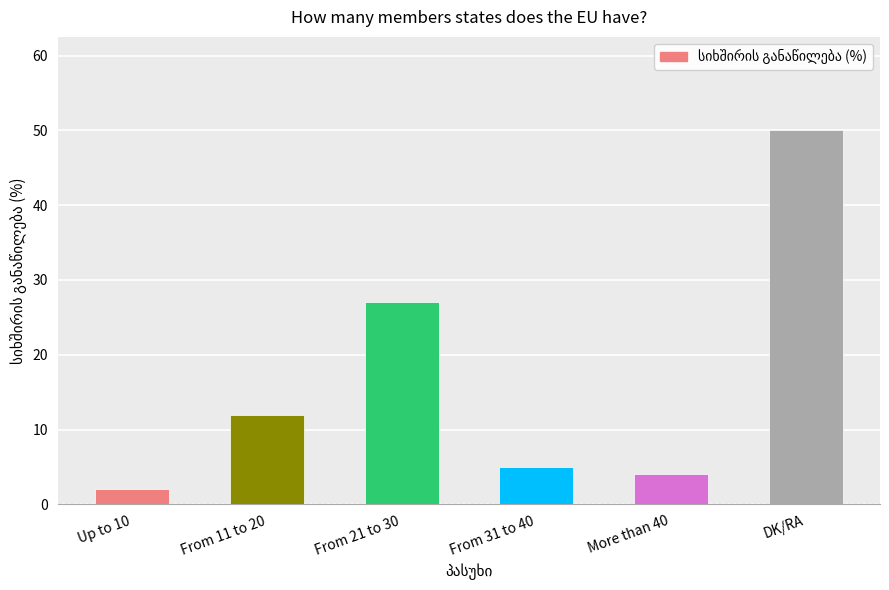

How many values are below 12?

3